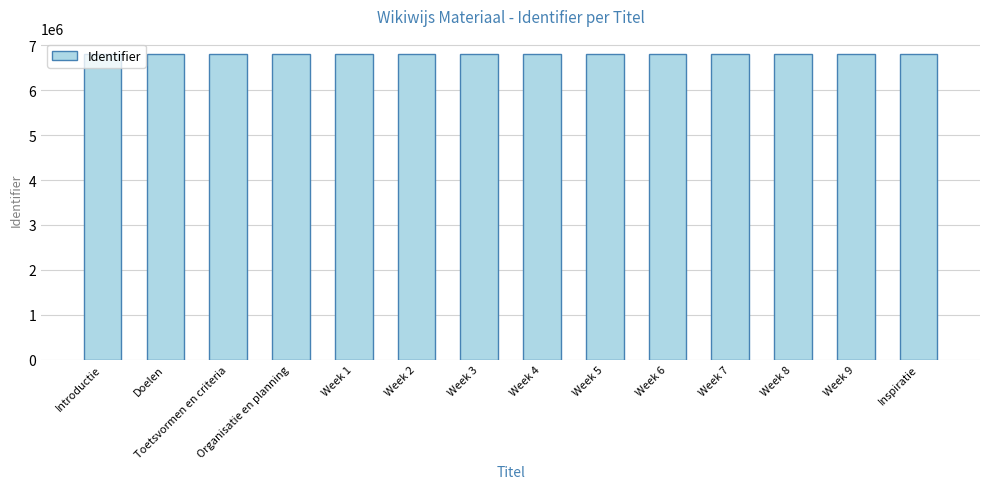

Approximately how many times larger is the value at Inspiratie compared to Week 5?

1.0